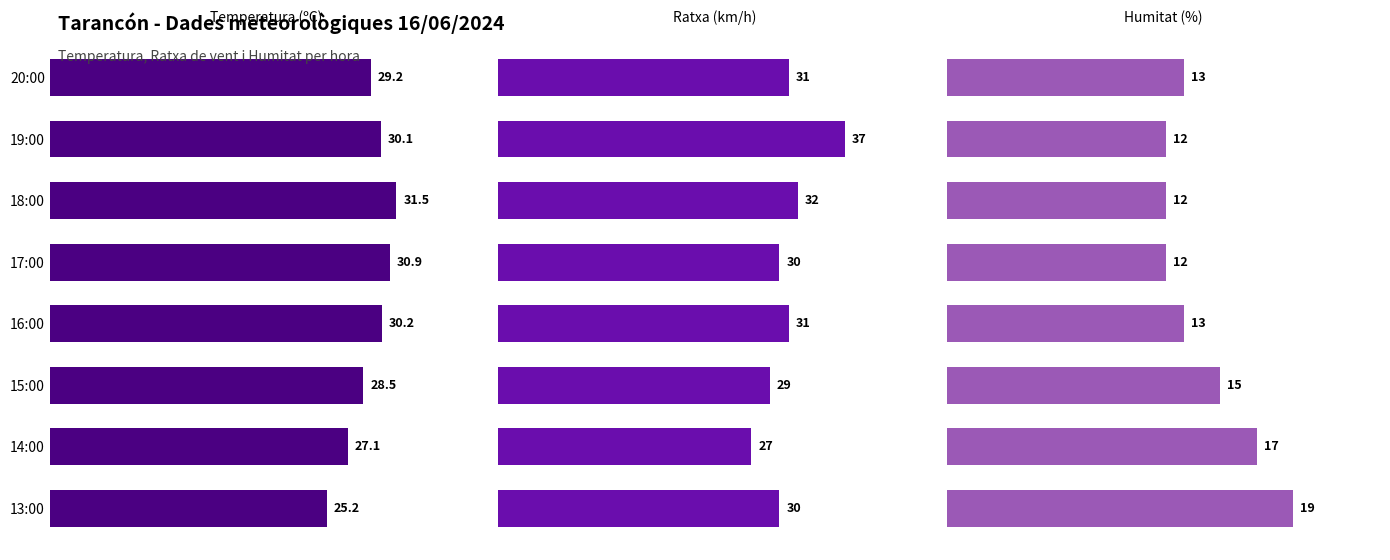

Is the value of Humitat (%) at 15:00 greater than the value of Temperatura (ºC) at 18:00?

No